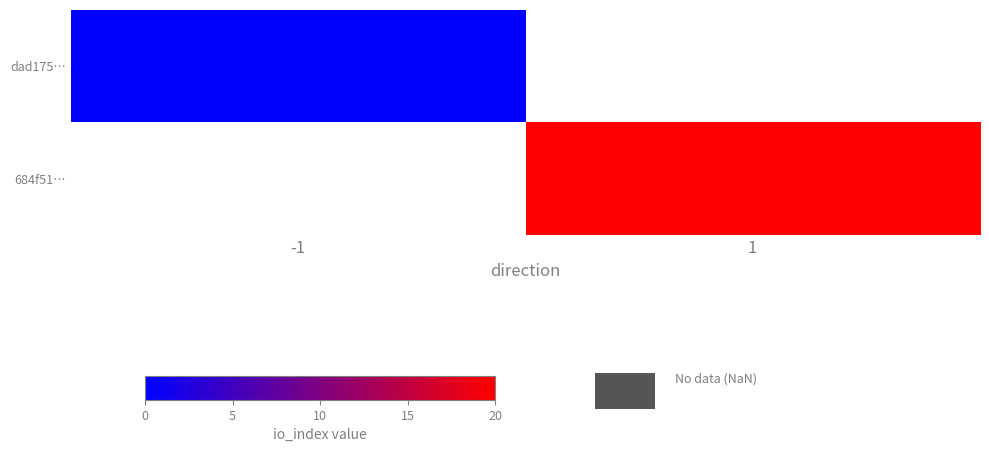

Which category has the lowest value in the dad175… series?

-1